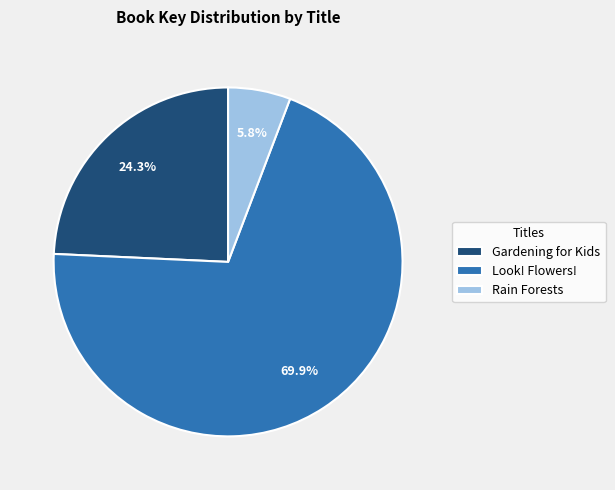

Which category has the biggest portion of the pie?

Look! Flowers!